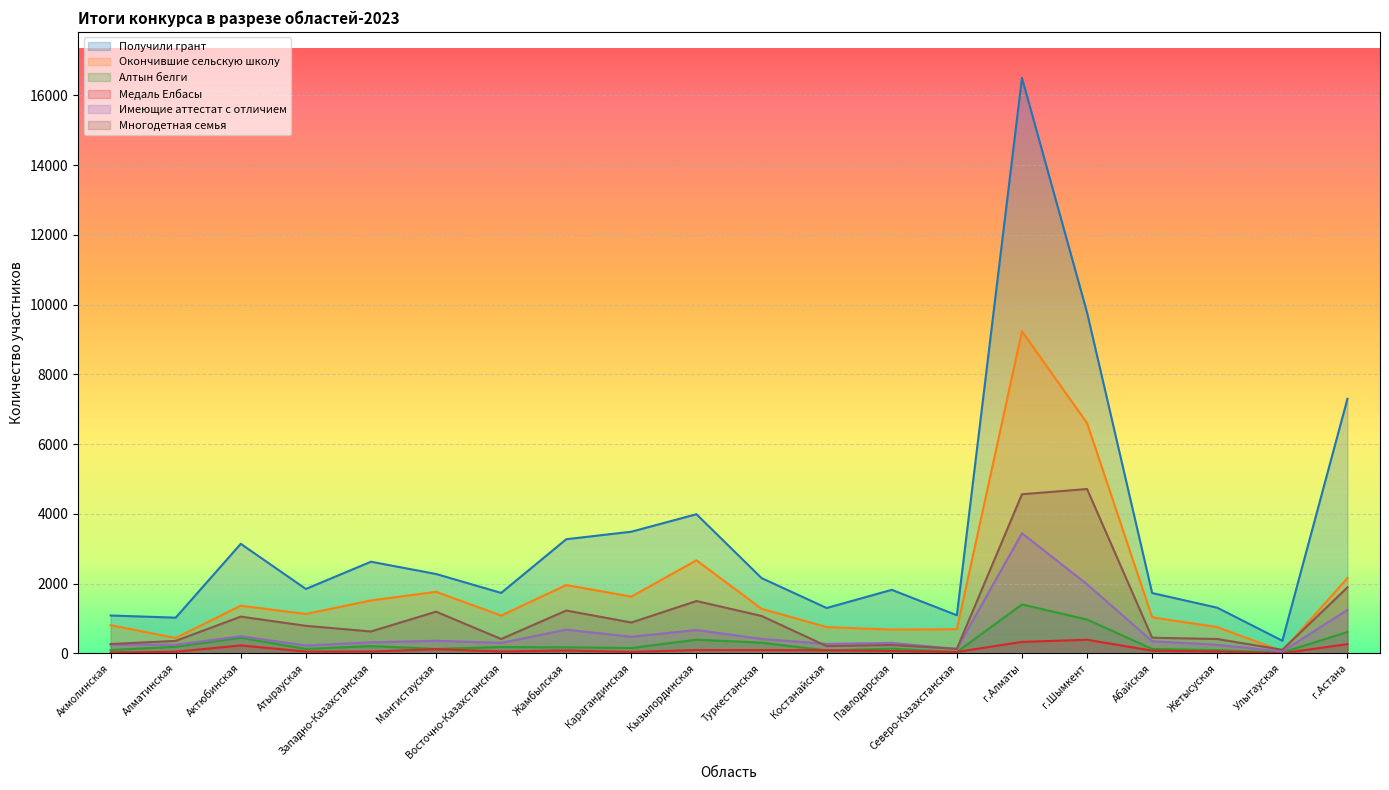

Rank the series at Карагандинская from highest to lowest value.

Получили грант, Окончившие сельскую школу, Многодетная семья, Имеющие аттестат с отличием, Алтын белги, Медаль Елбасы